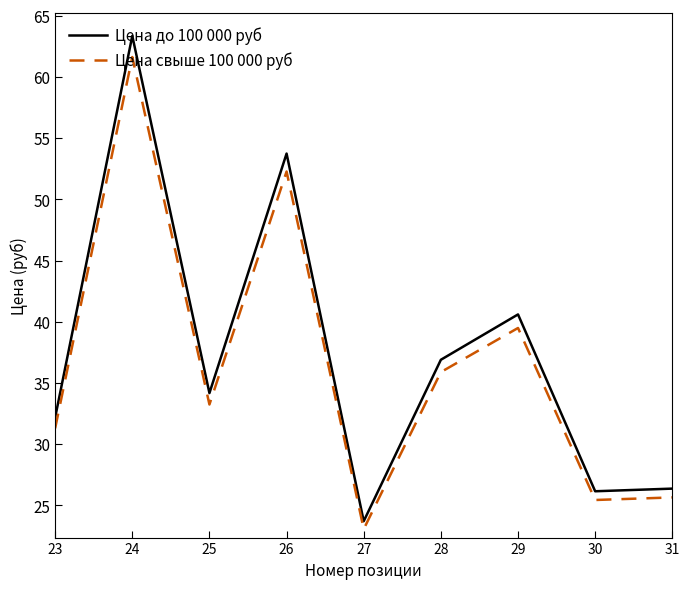

How many values in the Цена до 100 000 руб series exceed 34?

5